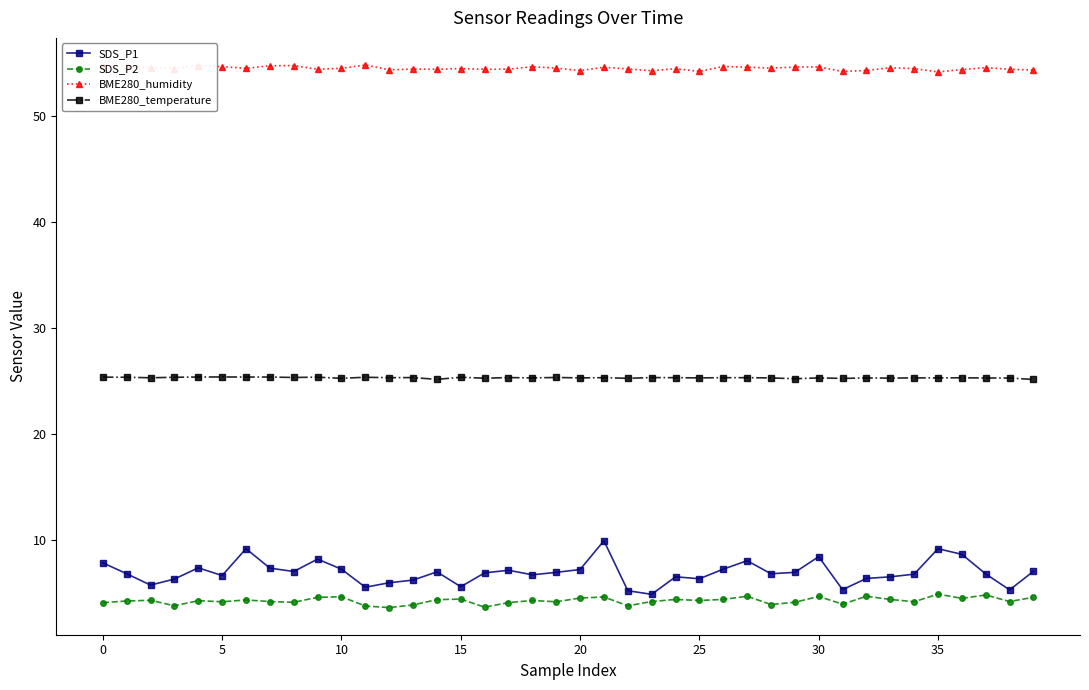

True or false: SDS_P1 has more than 2 interior local peaks.

True